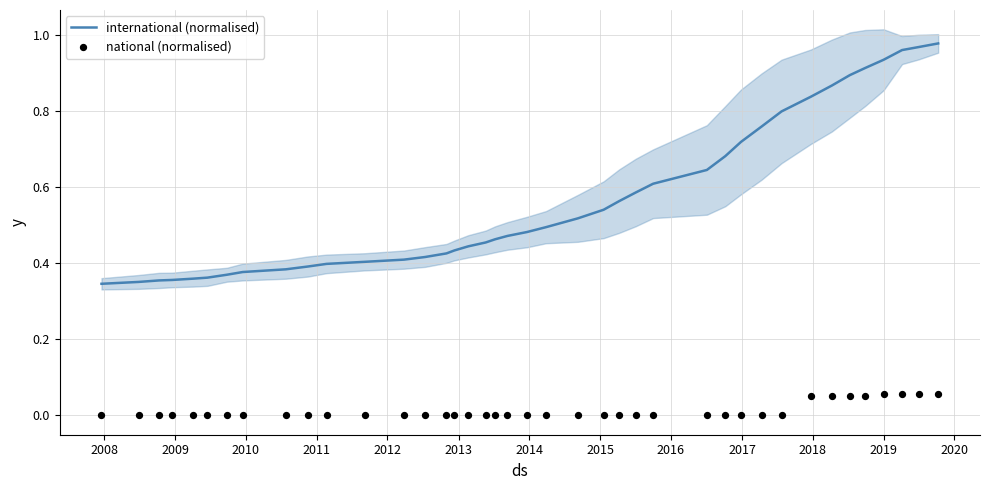

Is the value of national (normalised) at 2013 greater than the value of international (normalised) at 21?

No